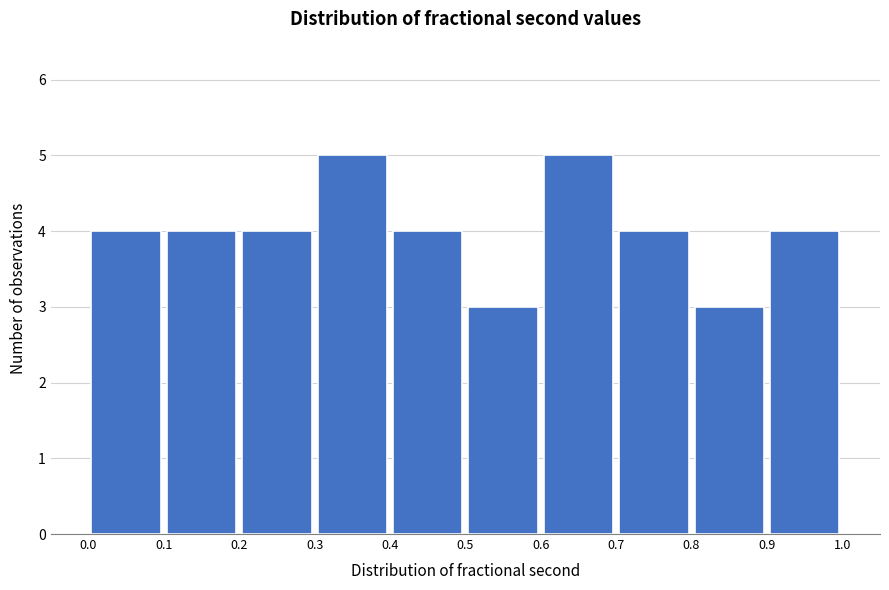

How tall is the bar that spans 0.5 to 0.6 on the x-axis? The values are not printed on the chart, so give them approximately, as read against the axis.

3